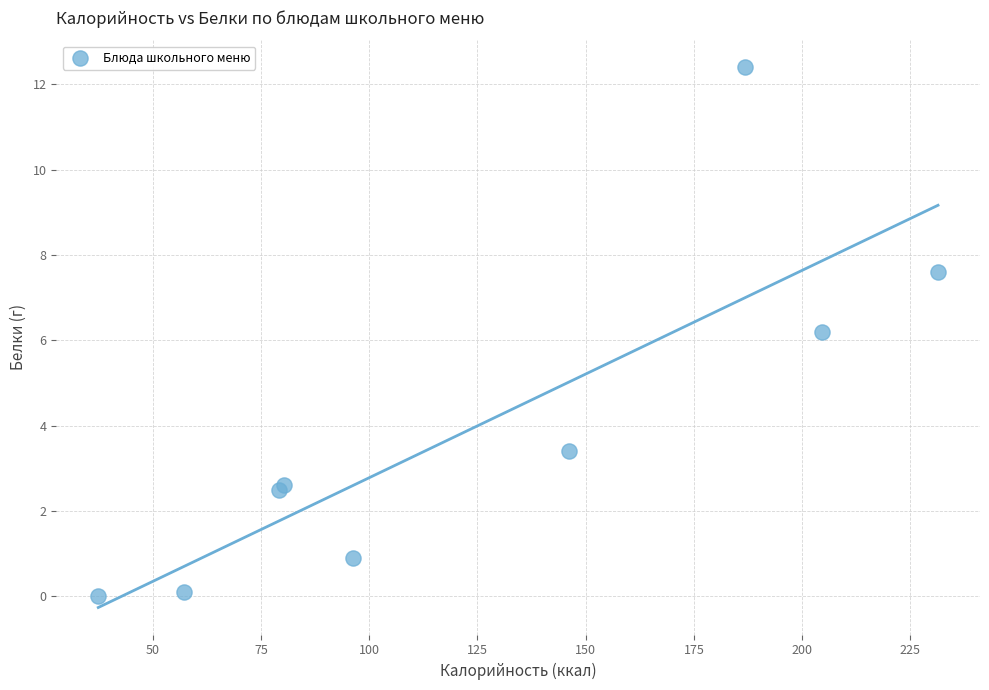

What Y value in the scatter plot is closest to 6?

6.2